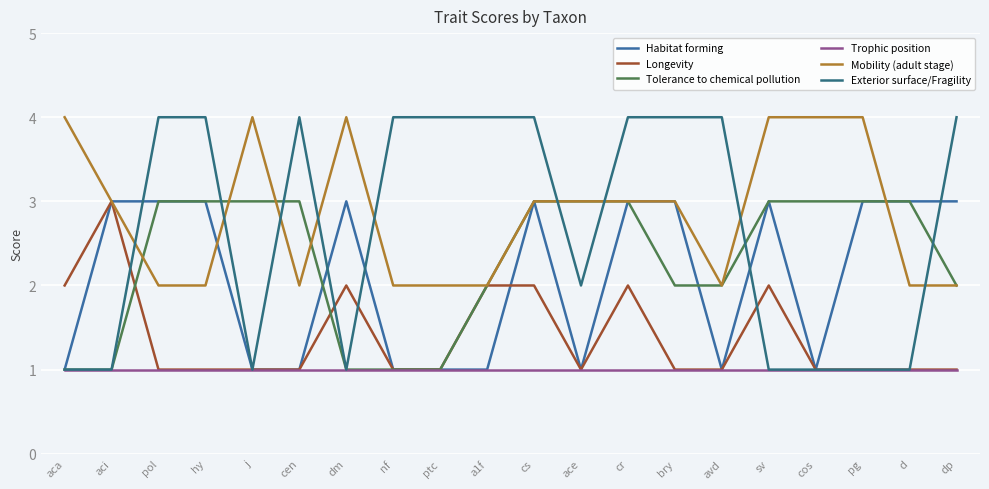

Where is the first local maximum for Mobility (adult stage)?

j